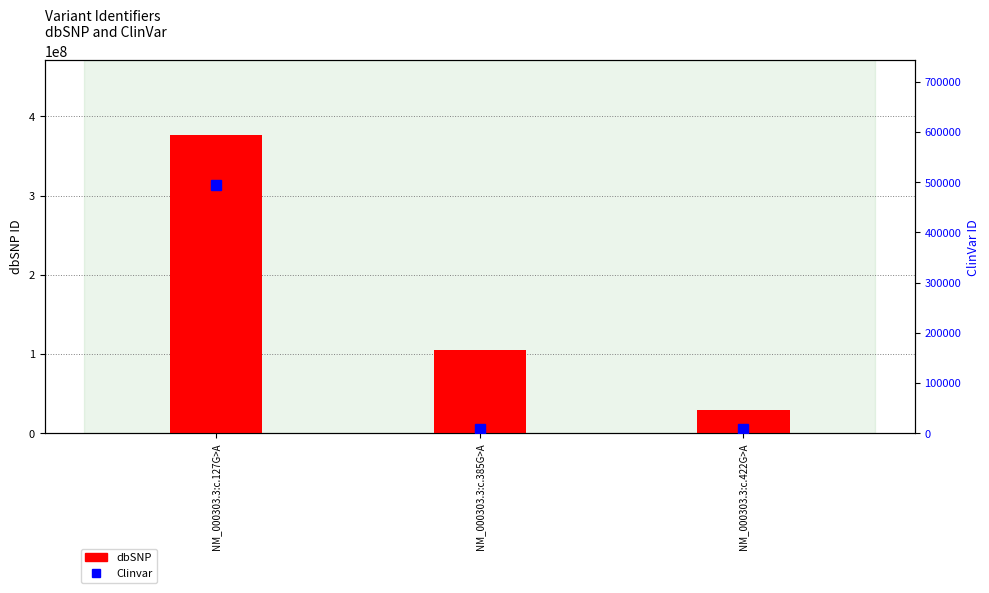

What is the spread (max minus min) of values at NM_000303.3:c.422G>A?

28928709